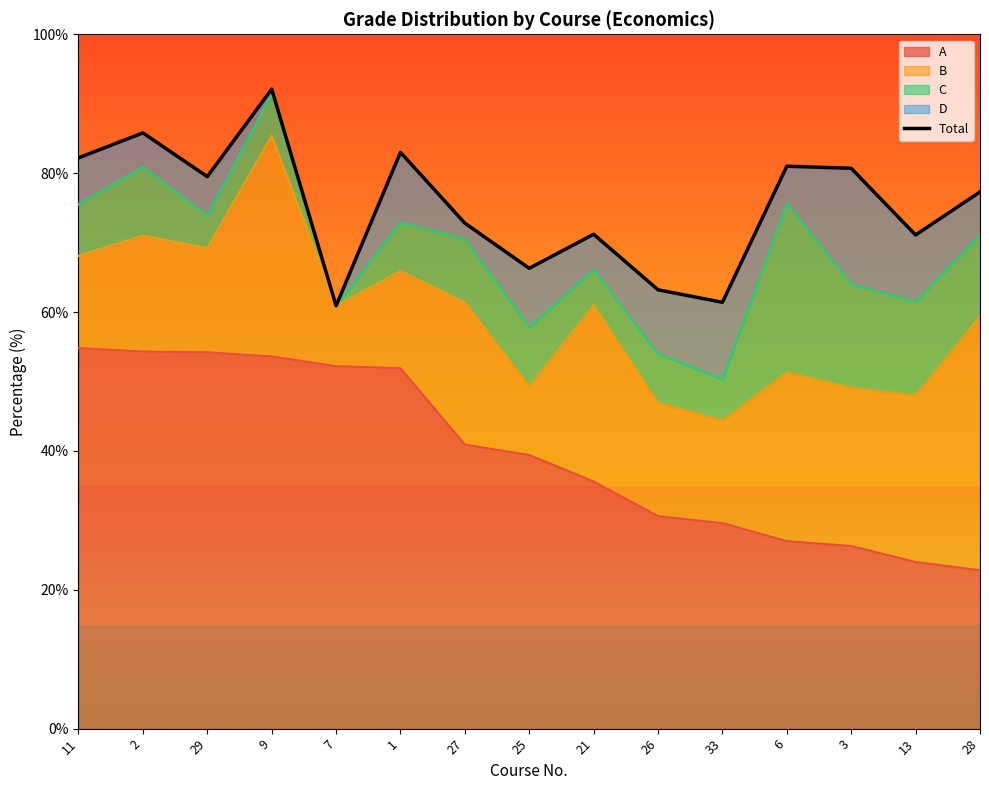

What is the difference between the maximum and minimum values?

31.2